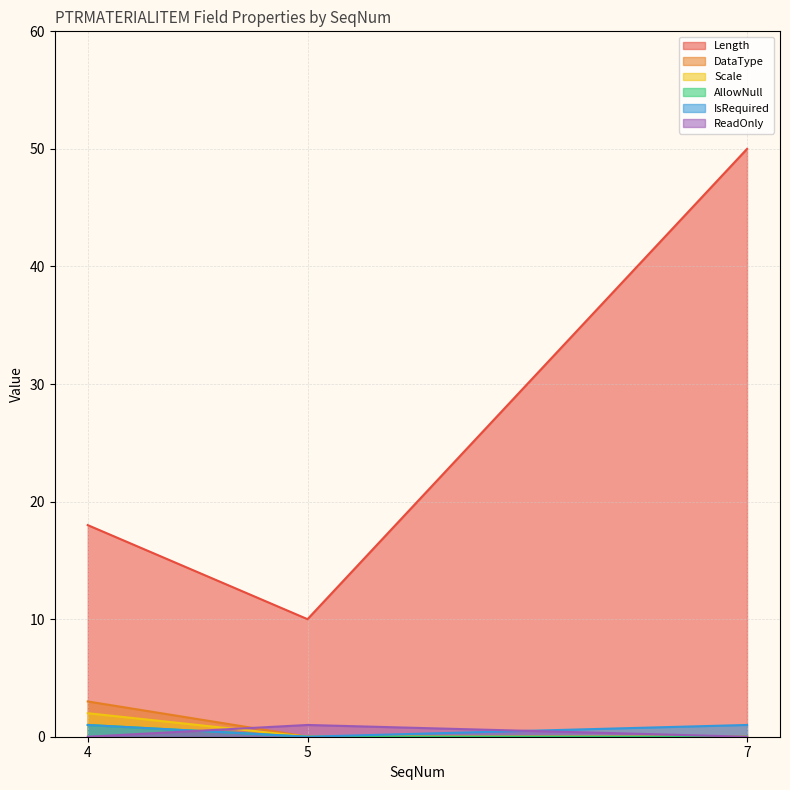

The Scale series shows 0 at 7. True or false?

True